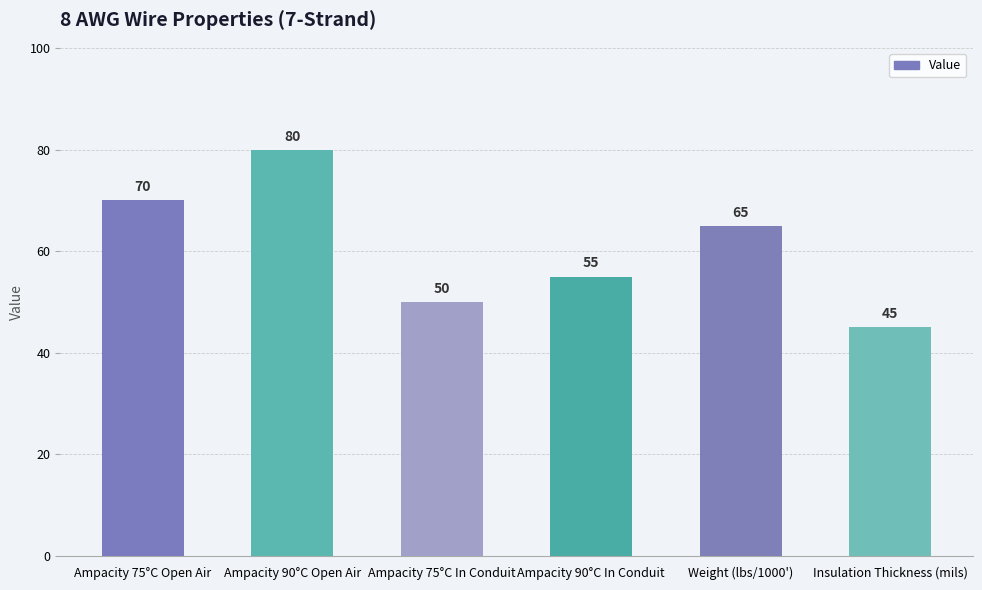

Reading left to right, list all the values displayed in this chart.

70	80	50	55	65	45